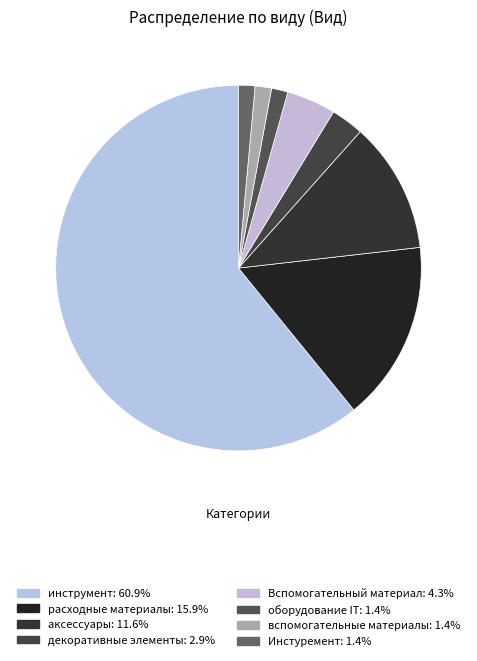

True or false: оборудование IT accounts for 11% of the total.

False